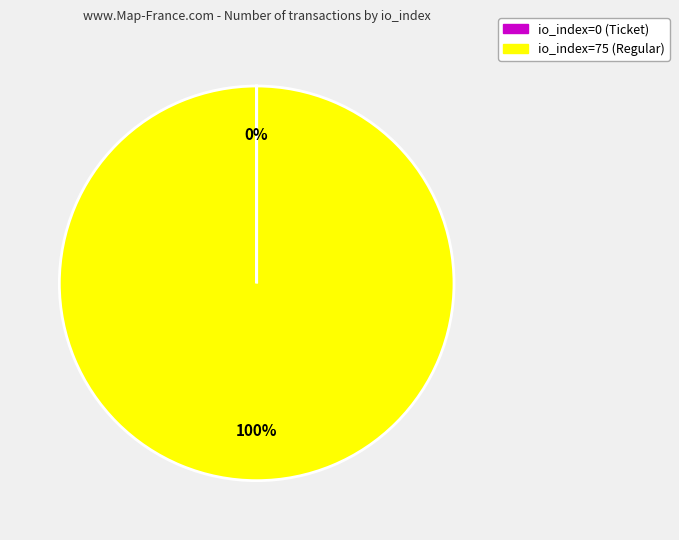

To the nearest percent, what is the difference between the largest and smallest slice percentages?

100%